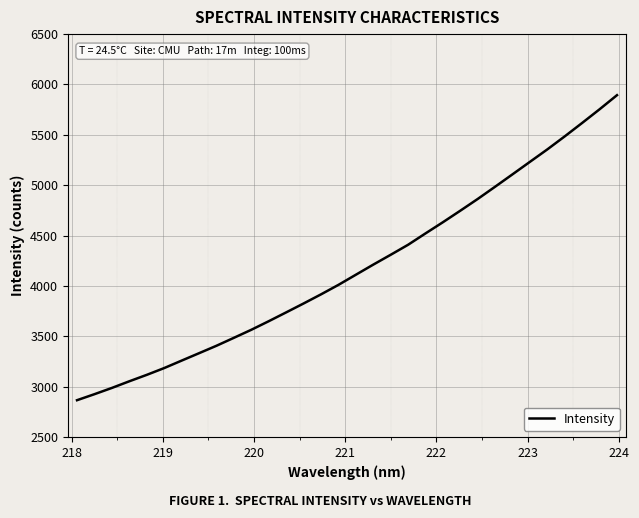

What is the difference between the maximum and minimum values?

3027.6